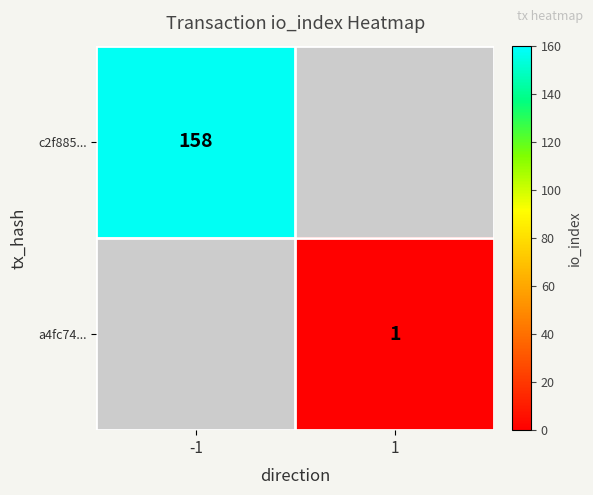

The value of c2f885... at -1 is 158. True or false?

True